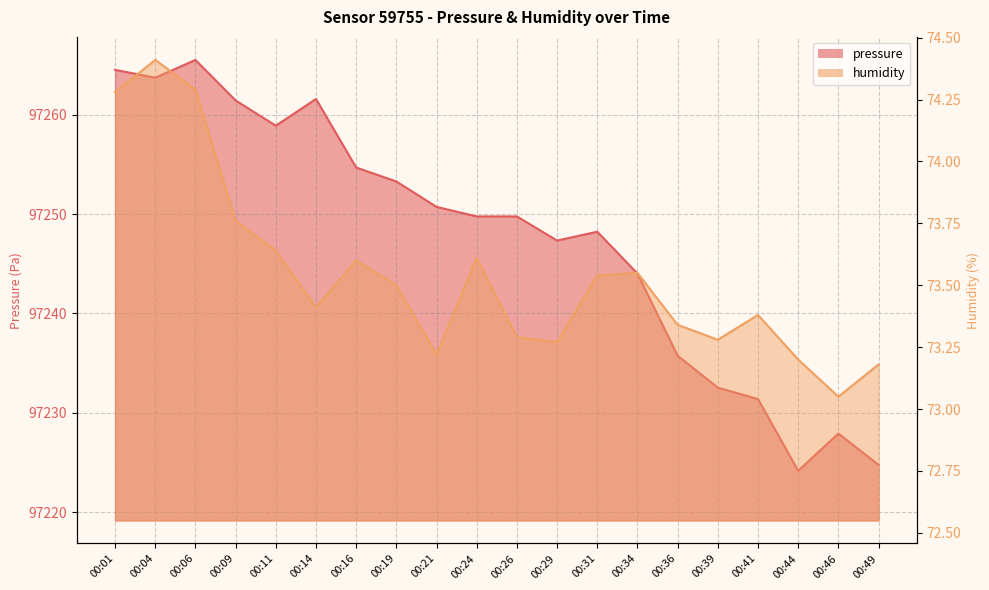

Where does the pressure series first go above 97249?

00:01